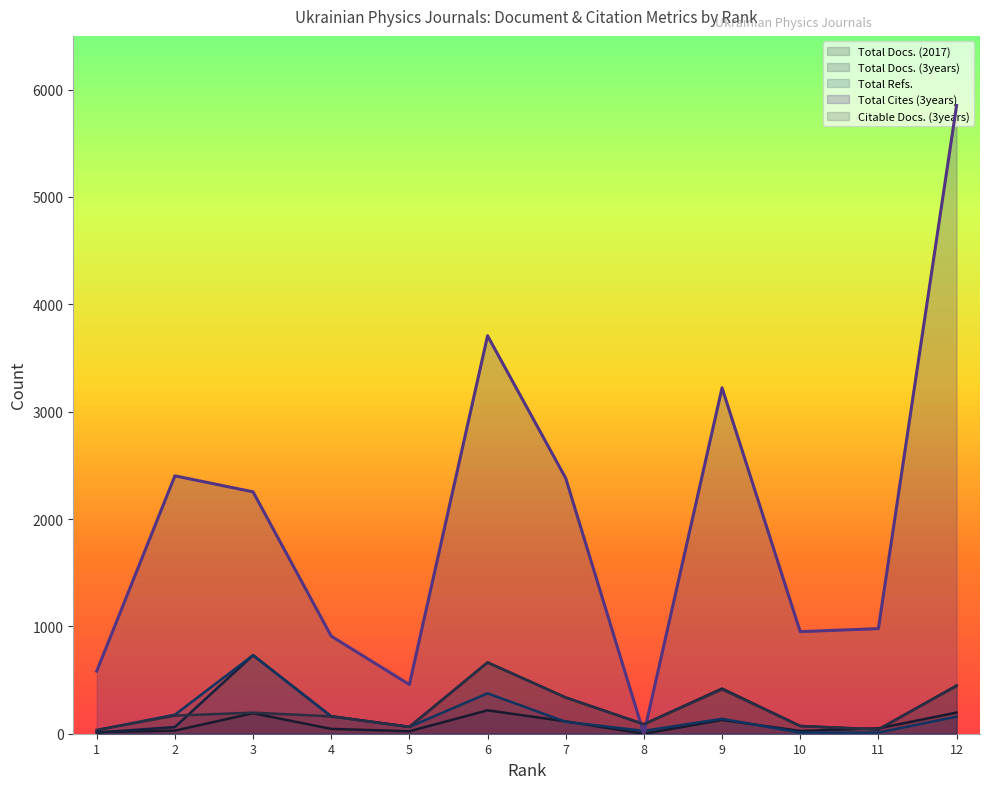

Reading left to right, list all the values displayed in this chart.

Total Docs. (2017): 15	29	191	45	23	218	115	0	128	26	50	197
Total Docs. (3years): 11	62	731	162	64	664	338	89	421	72	40	449
Total Refs.: 34	177	731	162	64	376	111	27	139	10	11	159
Total Cites (3years): 583	2402	2253	909	458	3707	2380	0	3222	951	979	5852
Citable Docs. (3years): 34	169	196	162	64	664	336	88	413	72	40	445